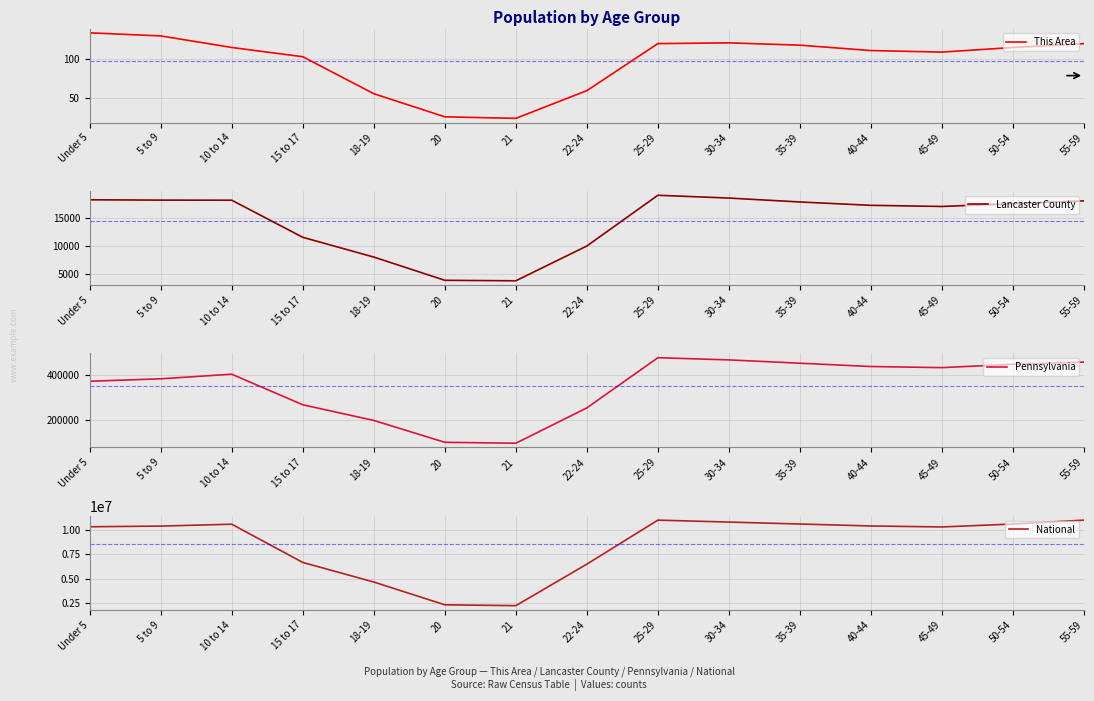

Which category has the lowest value in the Lancaster County series?

21